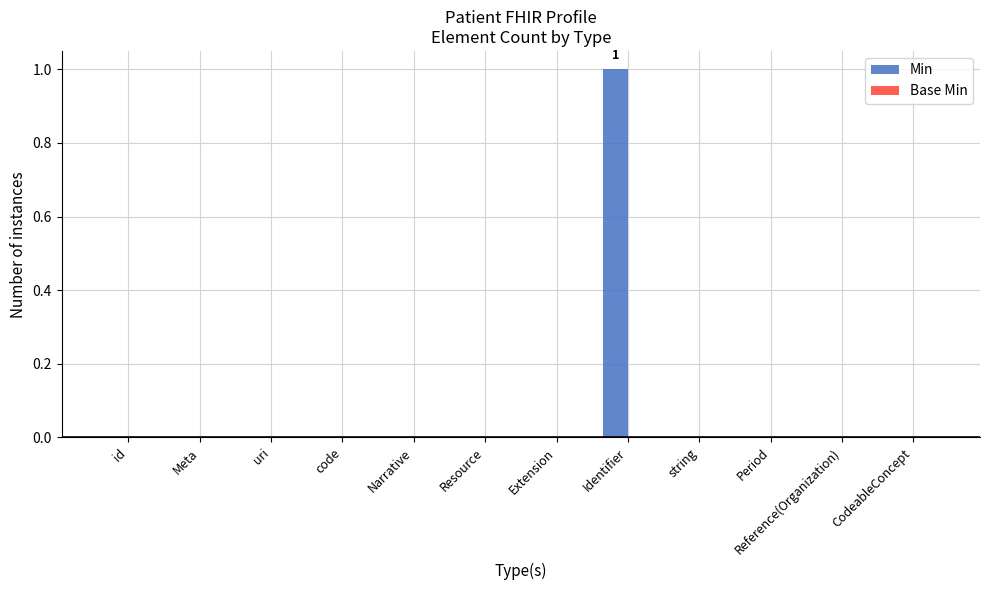

The chart shows a value of 0 at Narrative. True or false?

True